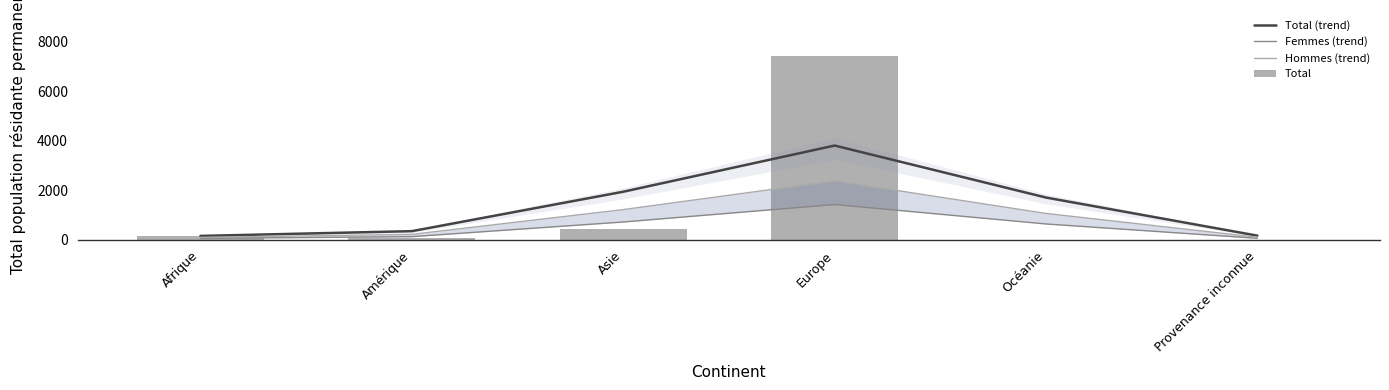

Which series has the largest total across all categories?

Total (trend)